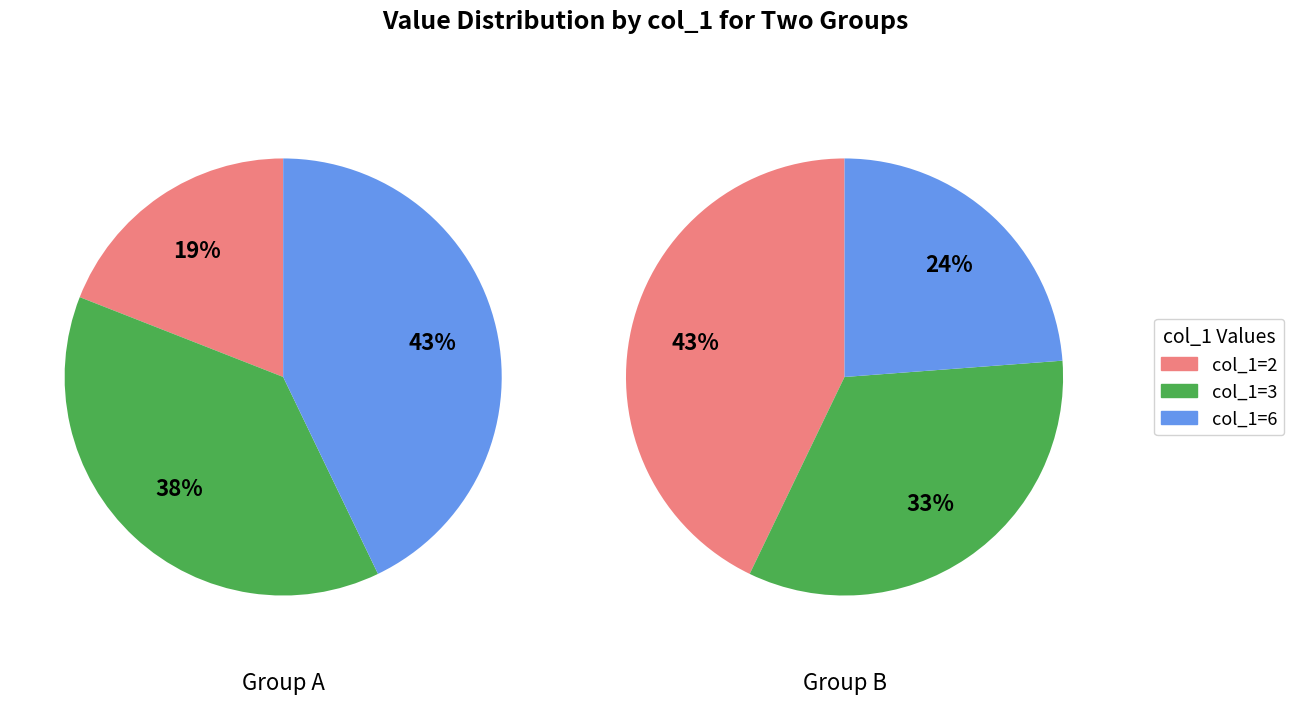

Which series changed the most between 0 and 1?

col_1=2 (val col_2=4)